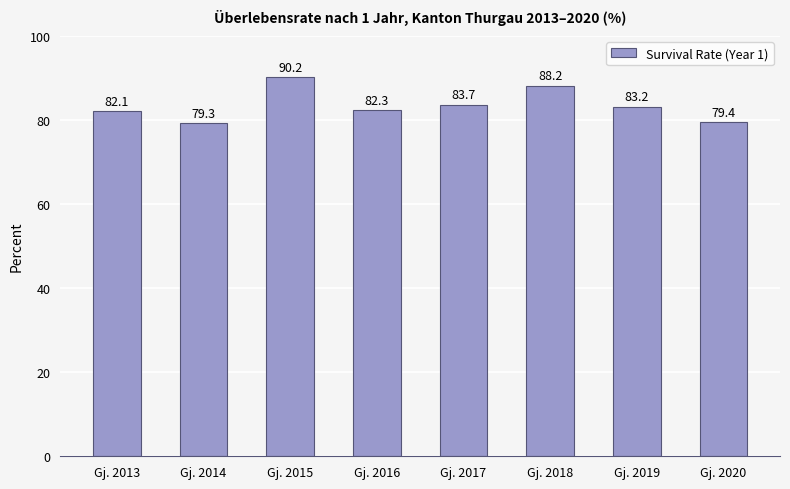

What is the value of the 2nd bar from the left?

79.3